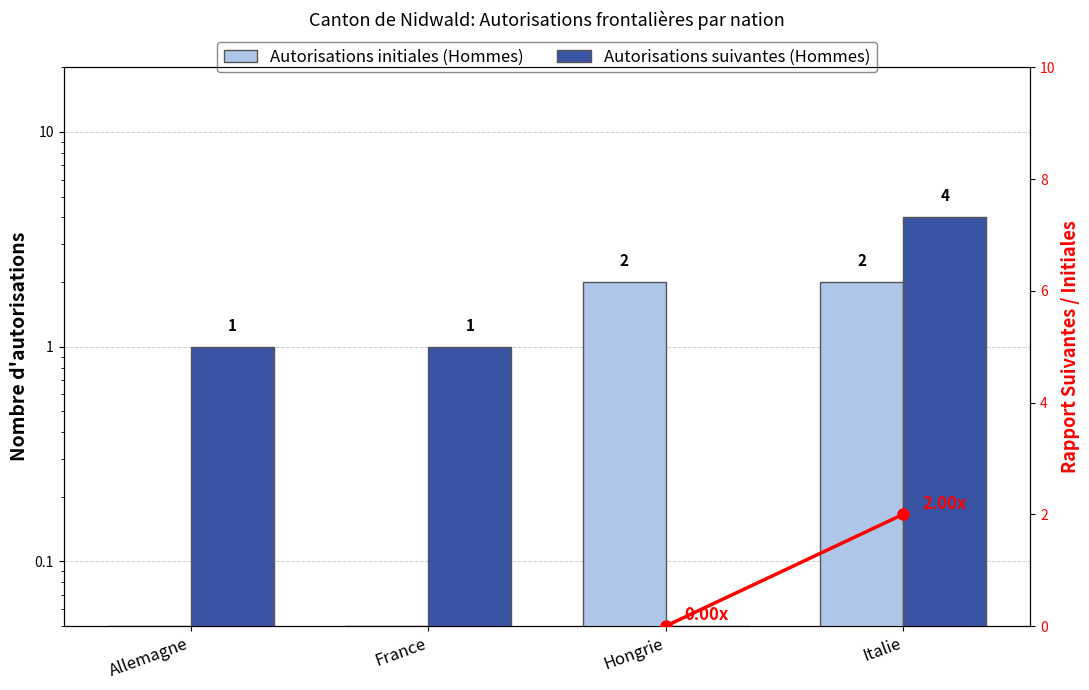

How many values in the Autorisations suivantes (Hommes) series are below 1?

1